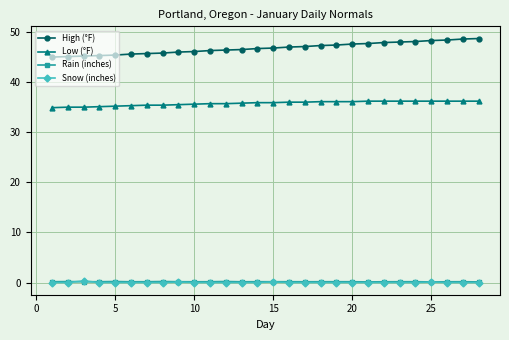

What is the difference between the maximum and minimum values in the Low (°F) series?

1.3